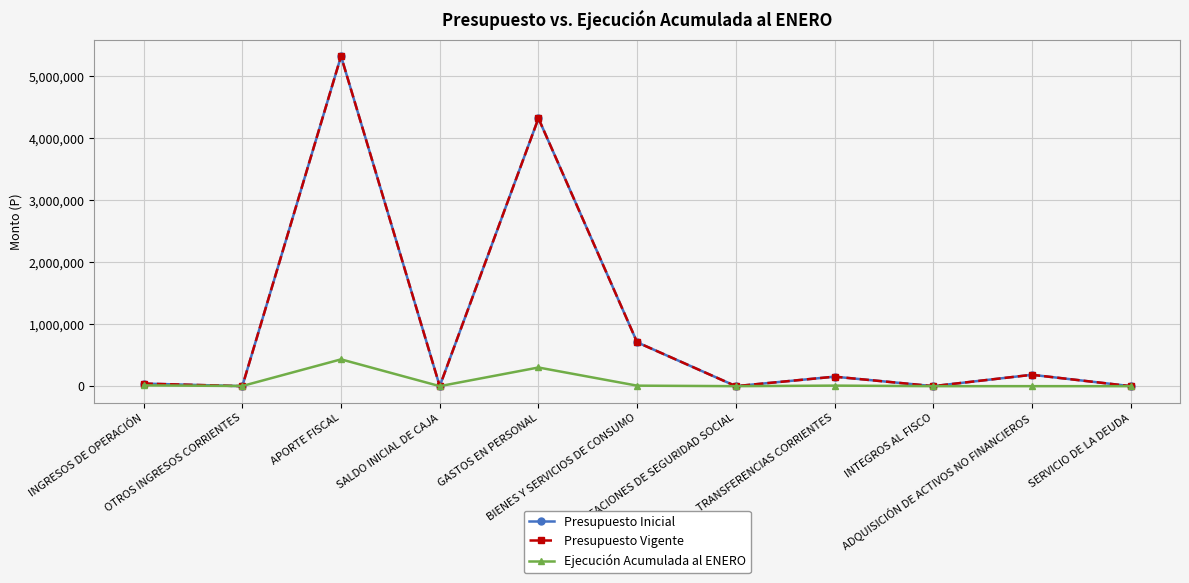

List the series in order of their peak value, highest first.

Presupuesto Inicial, Presupuesto Vigente, Ejecución Acumulada al ENERO